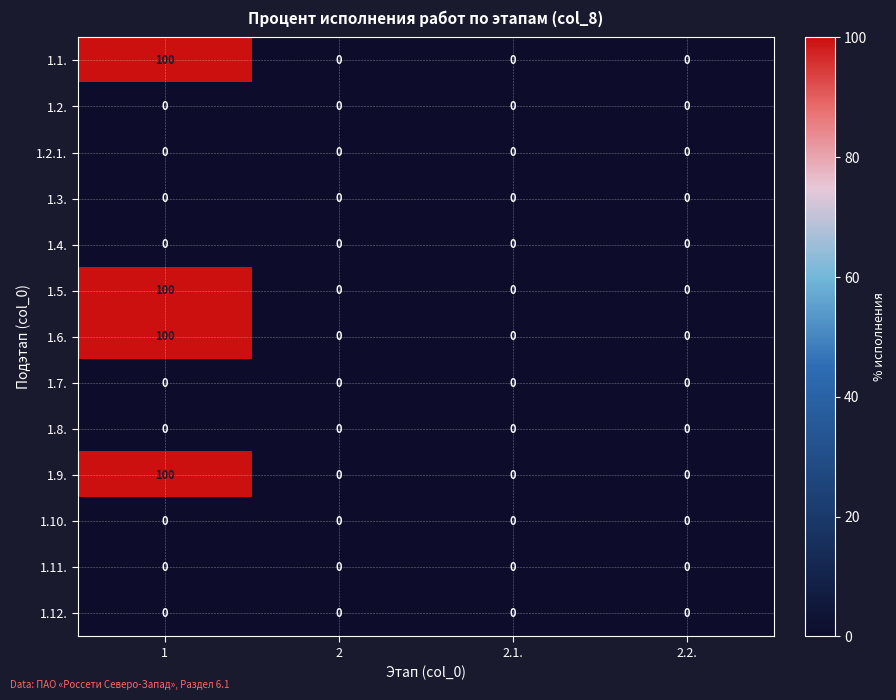

What is the sum of all 1.5. values?

100